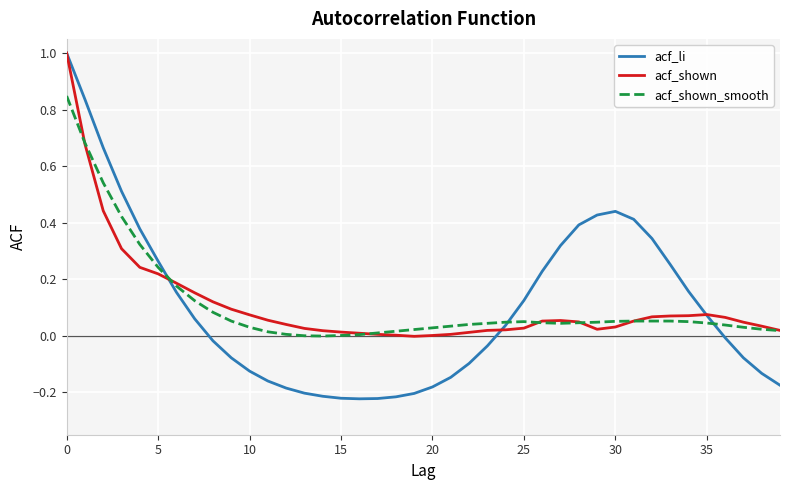

Which series has the widest spread of values?

acf_li